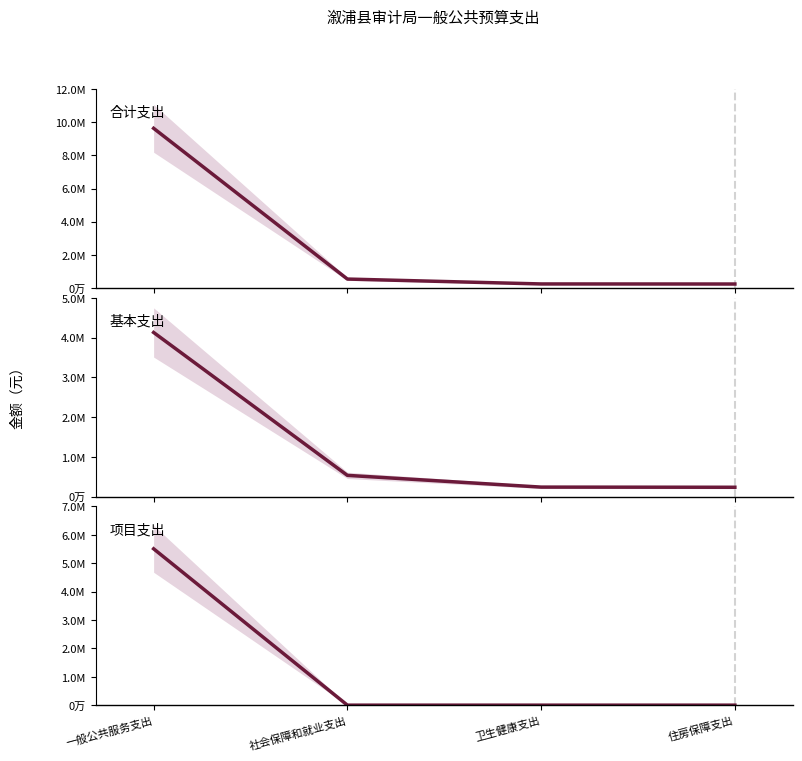

Does the chart display data point markers on the line(s)?

No